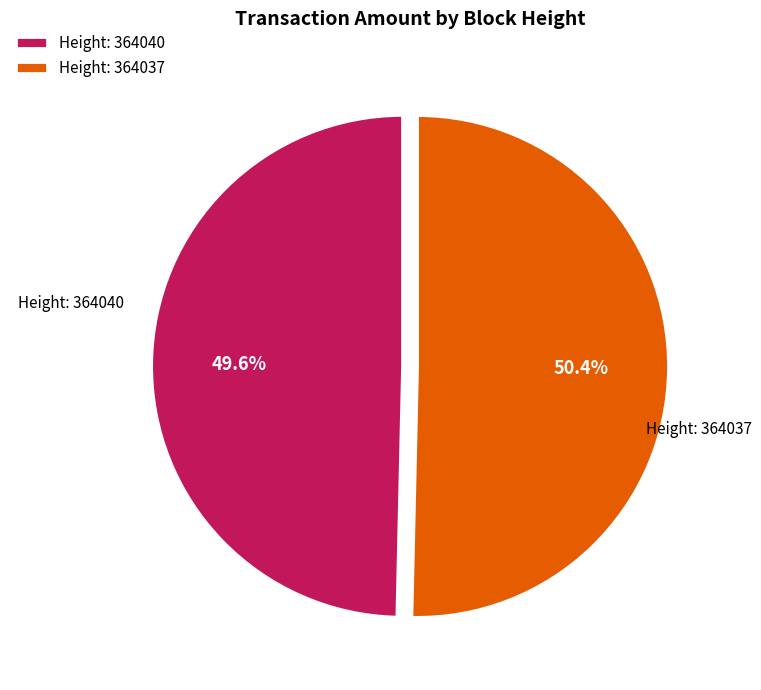

Count the number of slices in the pie.

2